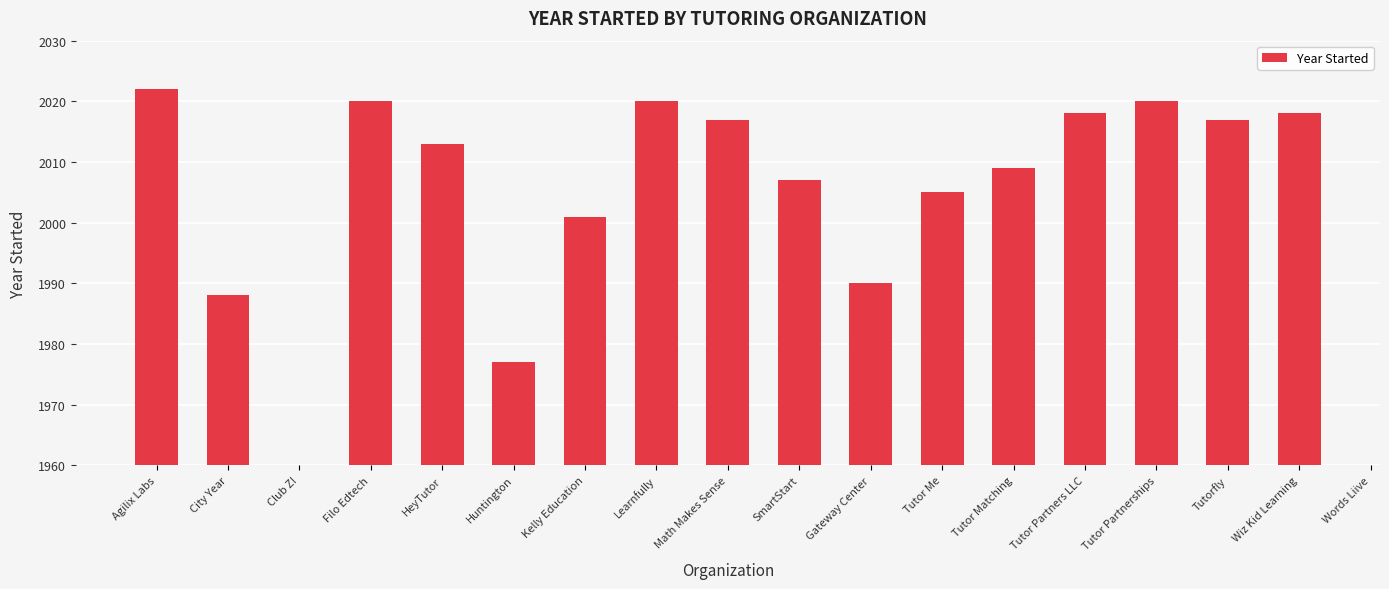

The value at Agilix Labs is 3545. True or false?

False